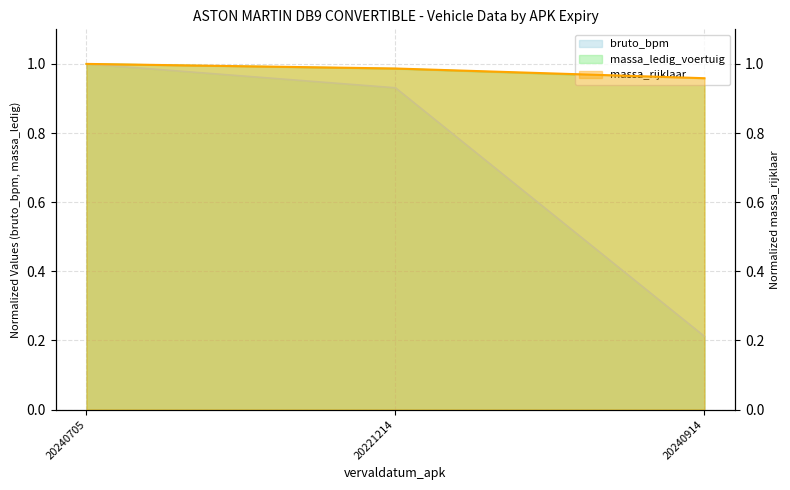

What is the sum of the massa_ledig_voertuig values at 20240914 and 20240705?

2.0